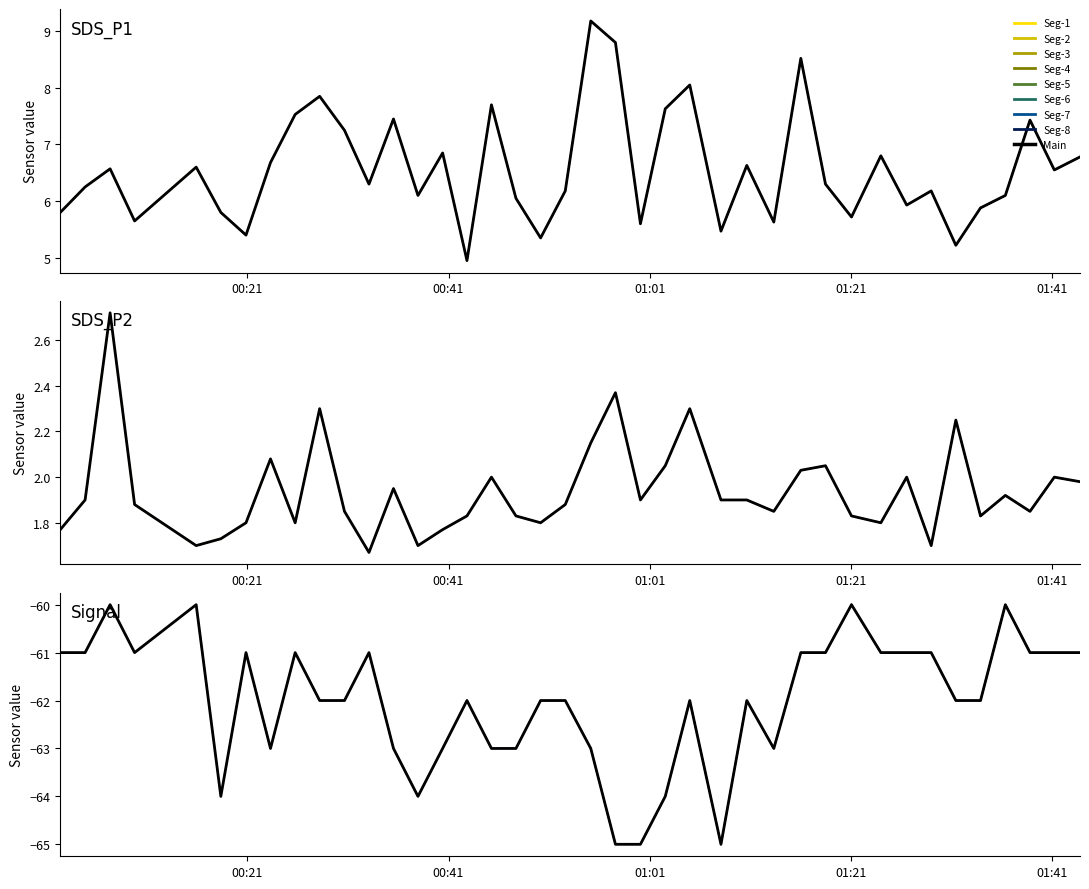

What is the greatest value displayed?

9.2